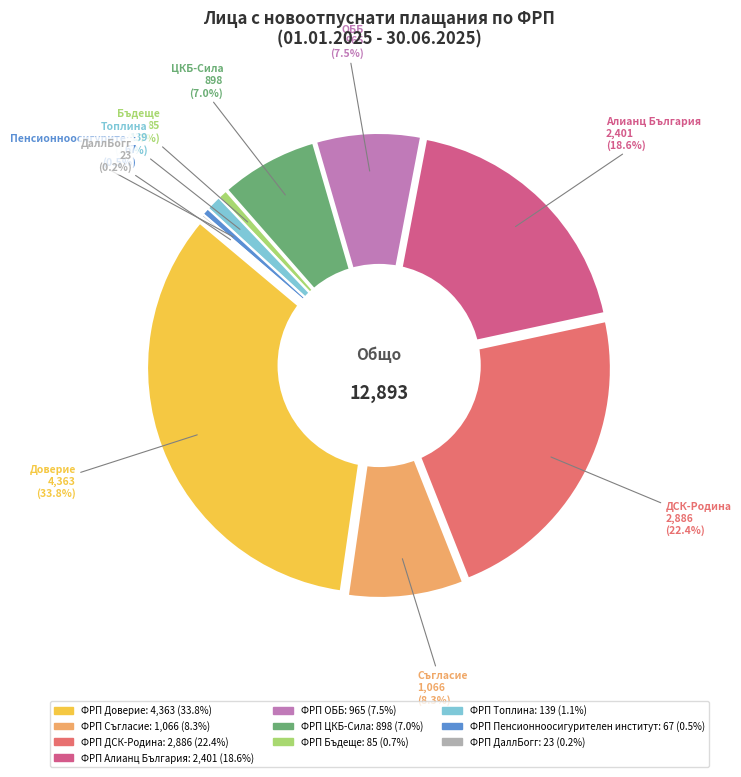

Does any single category account for the majority?

No